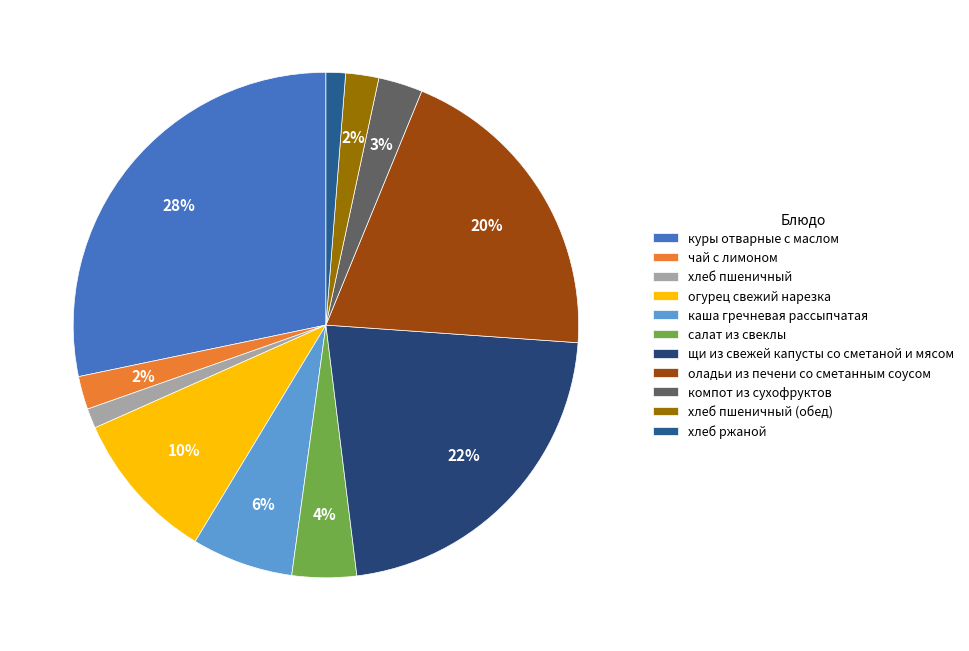

Does any single category account for the majority?

No